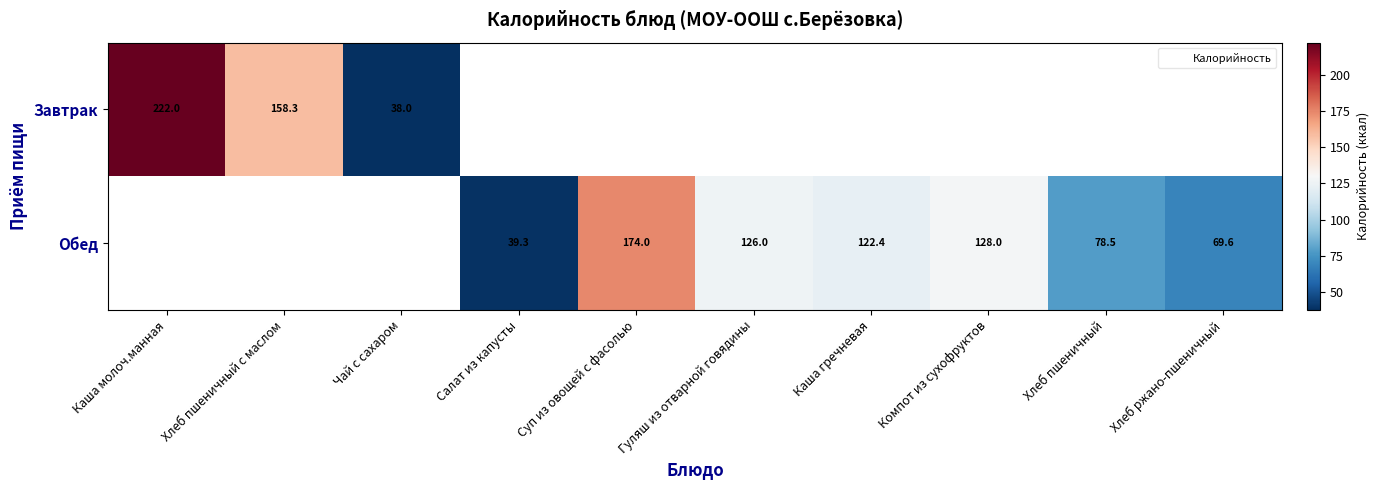

How many values in Обед are above zero?

7